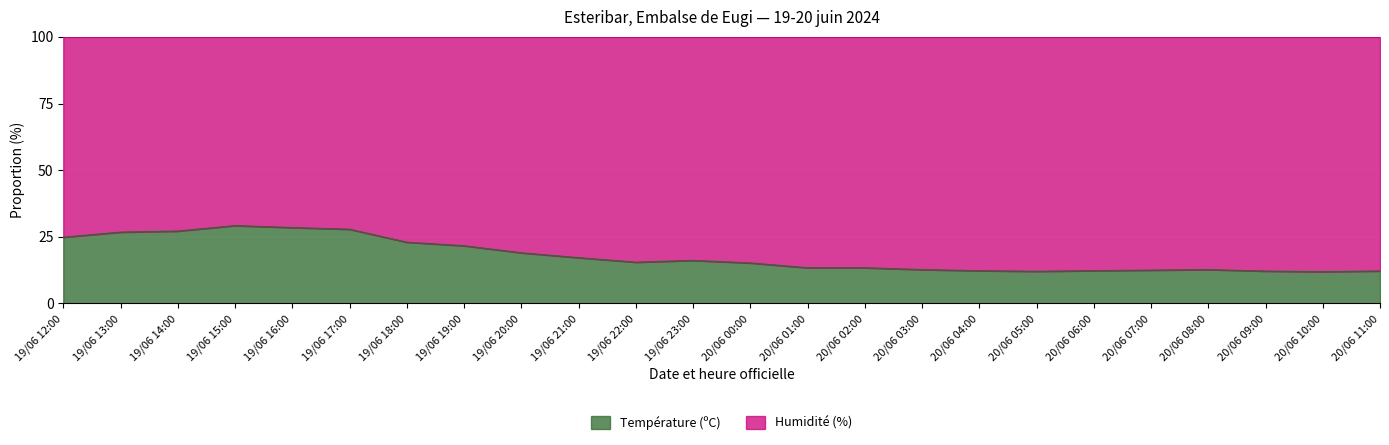

What is the average value?

17.9